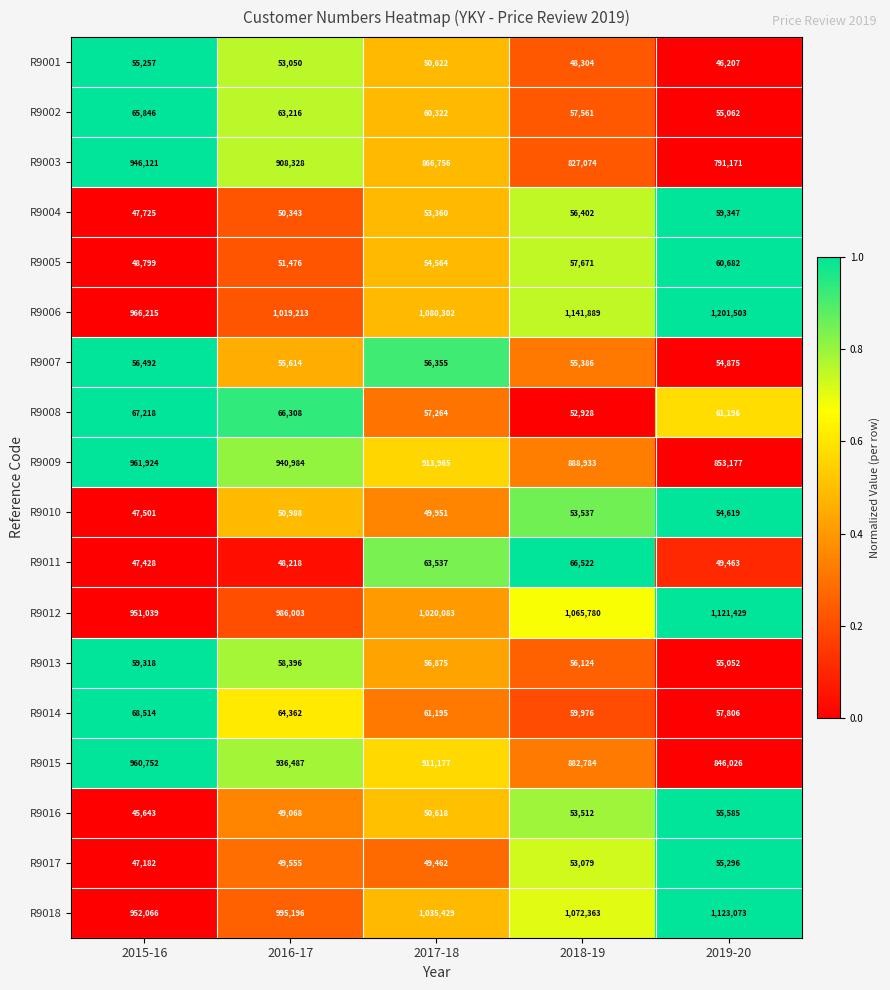

Is it true that R9001 equals 79548 at 2017-18?

False